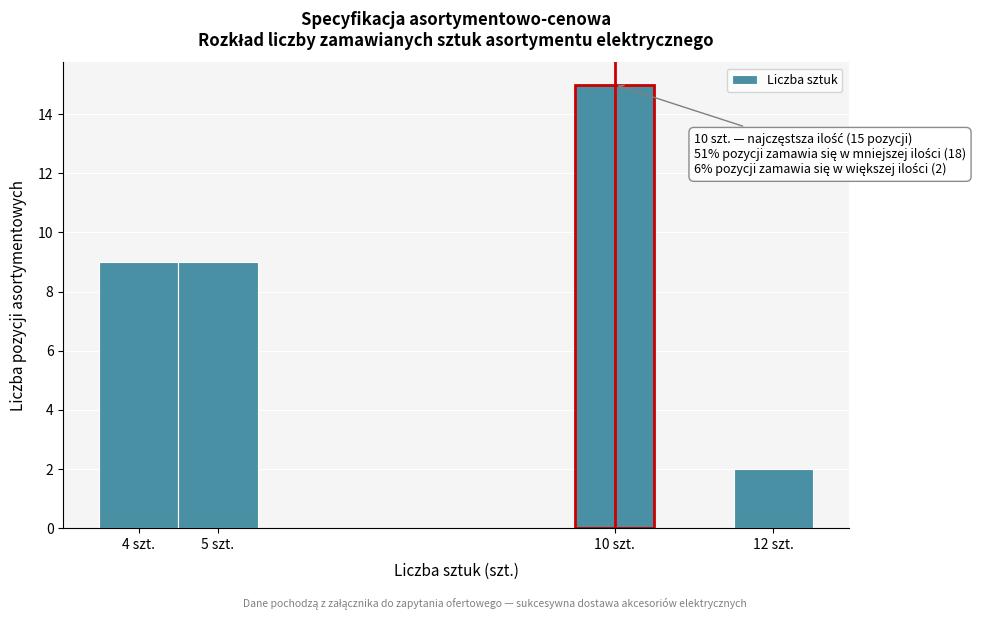

Which range on the x-axis has the tallest bar?

9.5 to 10.5